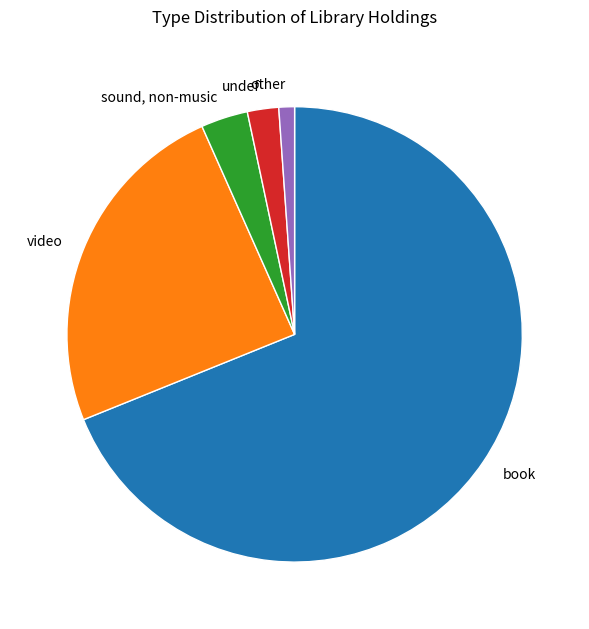

What is the majority slice?

book